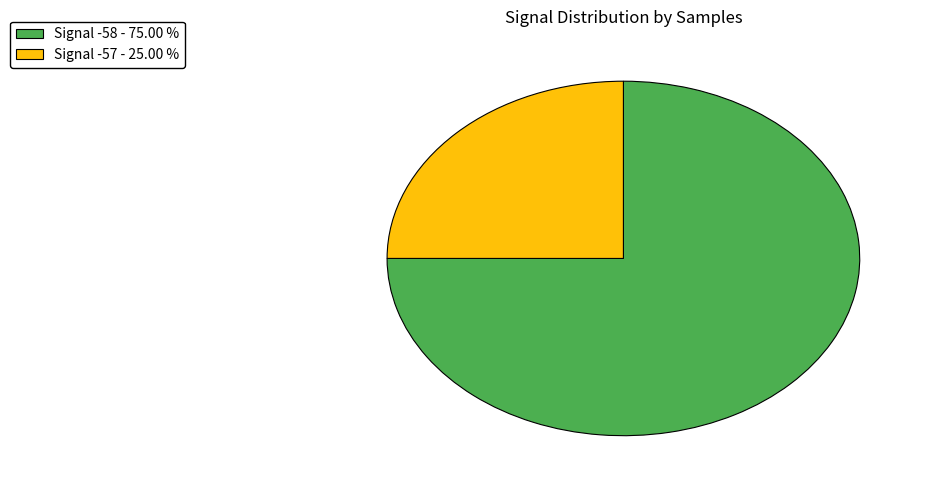

Combined, do Signal -57 - 25.00 % and Signal -58 - 75.00 % account for over 50%?

Yes